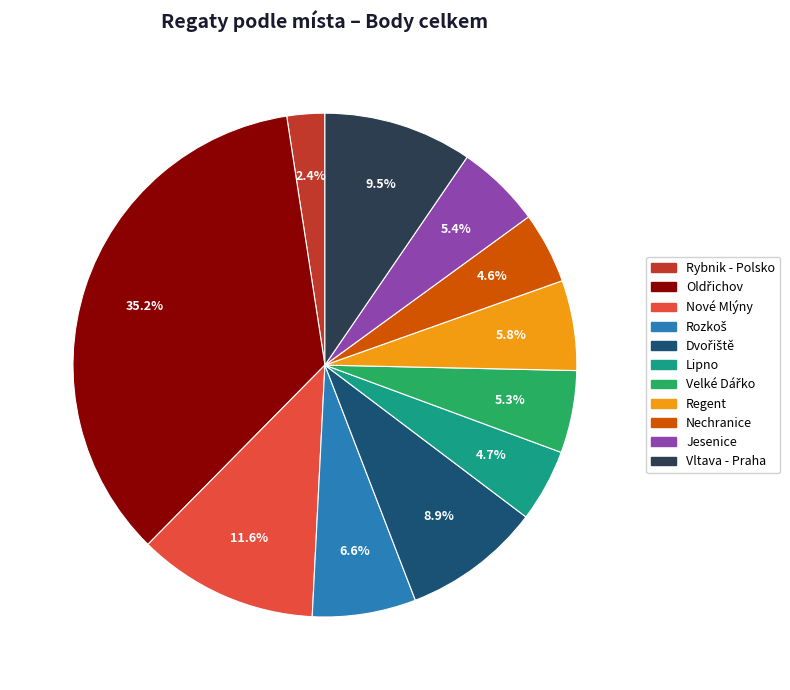

What is the ratio of the value at Rybnik - Polsko to the value at Lipno?

0.5